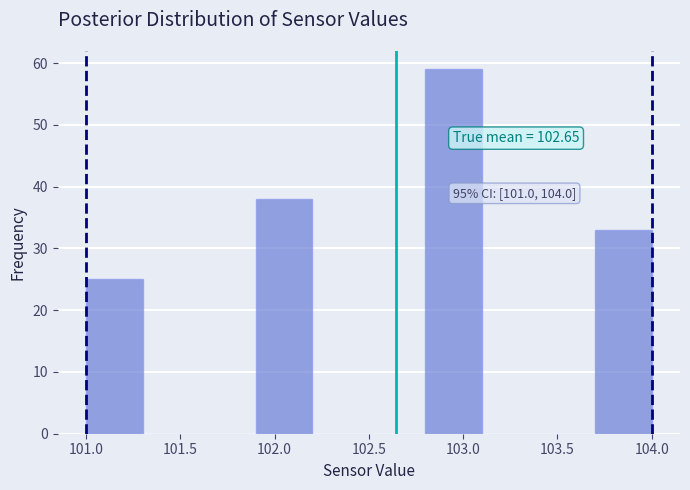

Which range on the x-axis has the tallest bar?

102.8 to 103.1